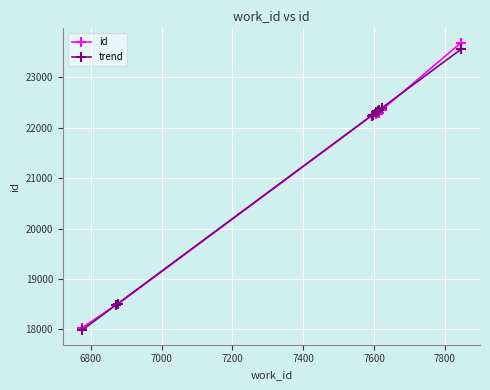

At how many categories does at least one series exceed 22143?

7